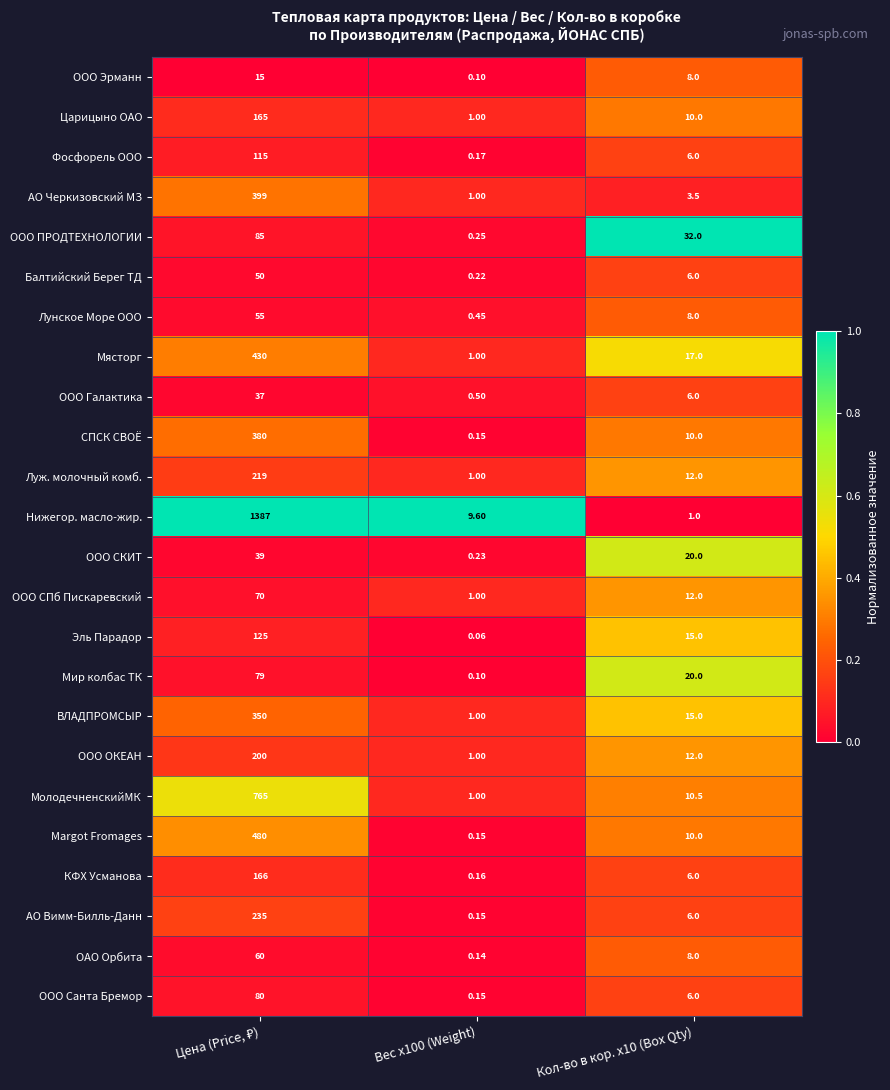

List the series in order of their peak value, highest first.

Нижегор. масло-жир., МолодечненскийМК, Margot Fromages, Мясторг, АО Черкизовский МЗ, СПСК СВОЁ, ВЛАДПРОМСЫР, АО Вимм-Билль-Данн, Луж. молочный комб., ООО ОКЕАН, КФХ Усманова, Царицыно ОАО, Эль Парадор, Фосфорель ООО, ООО ПРОДТЕХНОЛОГИИ, ООО Санта Бремор, Мир колбас ТК, ООО СПб Пискаревский, ОАО Орбита, Лунское Море ООО, Балтийский Берег ТД, ООО СКИТ, ООО Галактика, ООО Эрманн